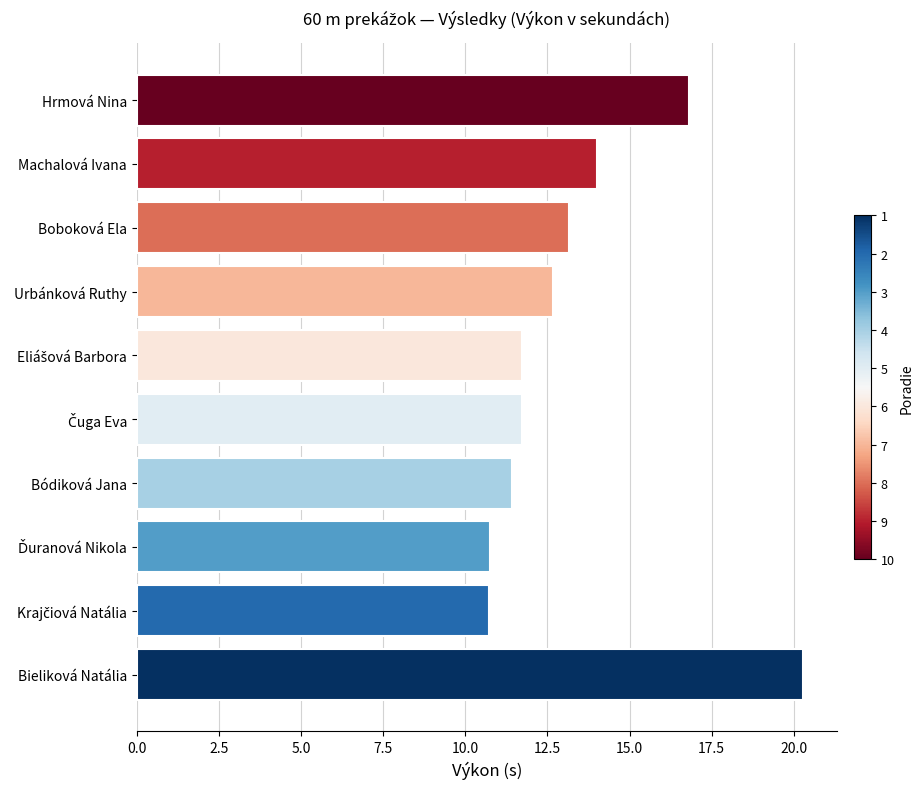

True or false: the data shows 12.7 at Urbánková Ruthy.

True